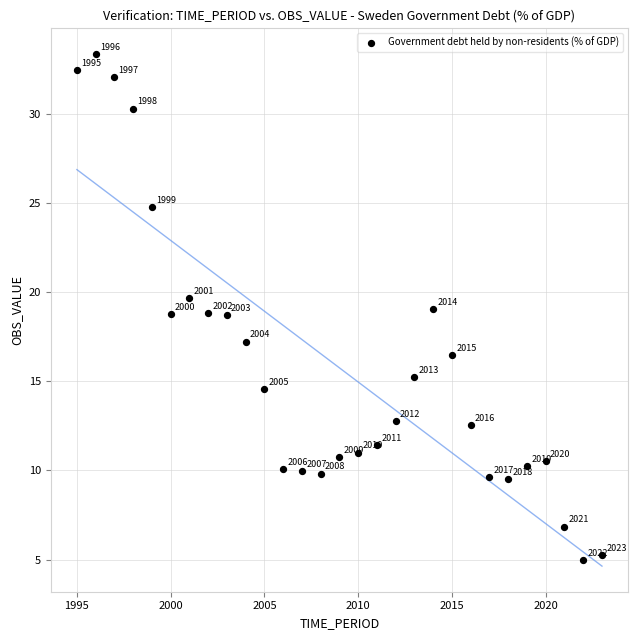

What Y value in the scatter plot is closest to 19?

19.0